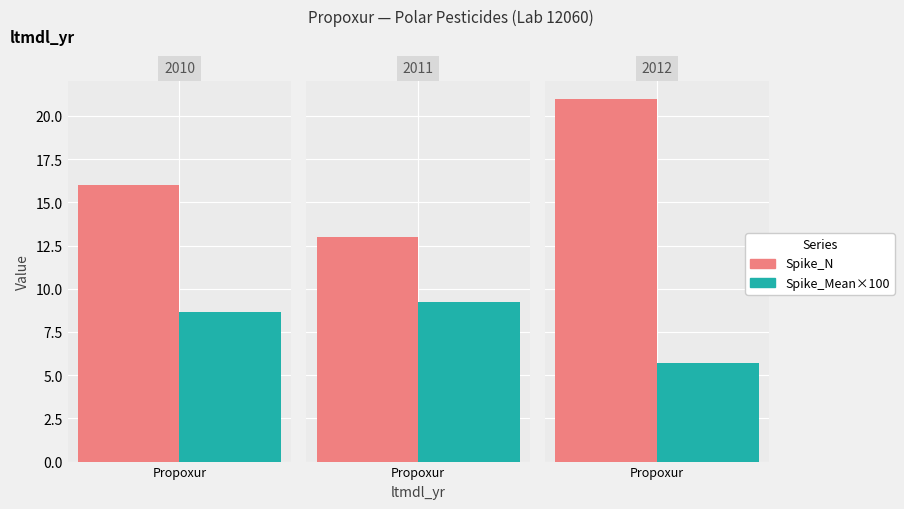

Which series changed the most between 2011 and 2012?

Spike_N